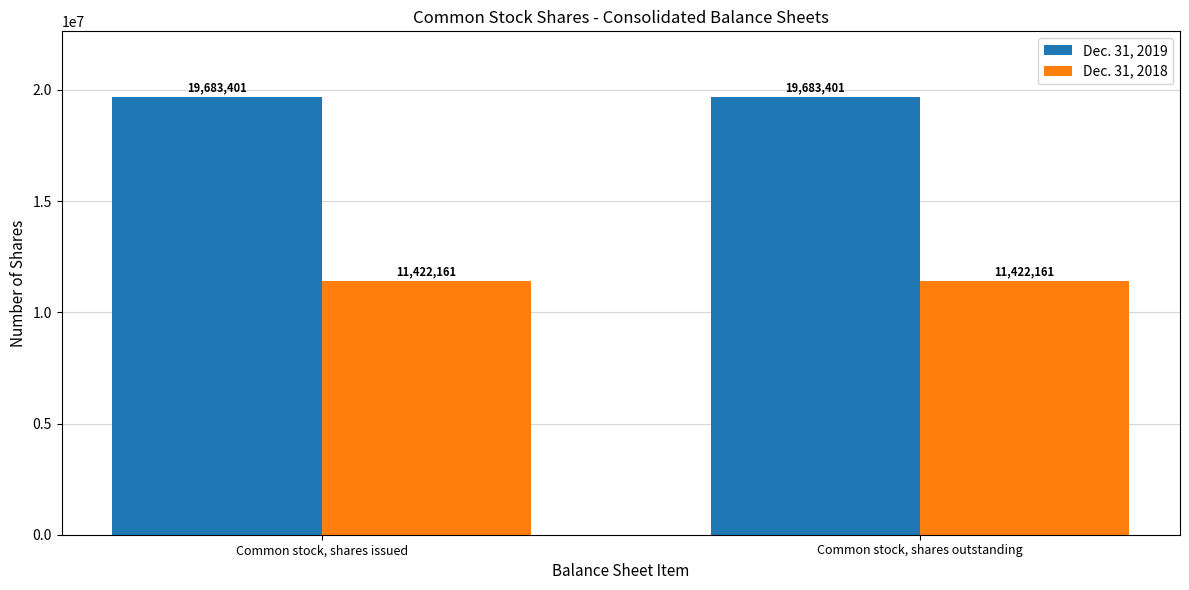

List the series in order of their overall mean, lowest first.

Dec. 31, 2018, Dec. 31, 2019